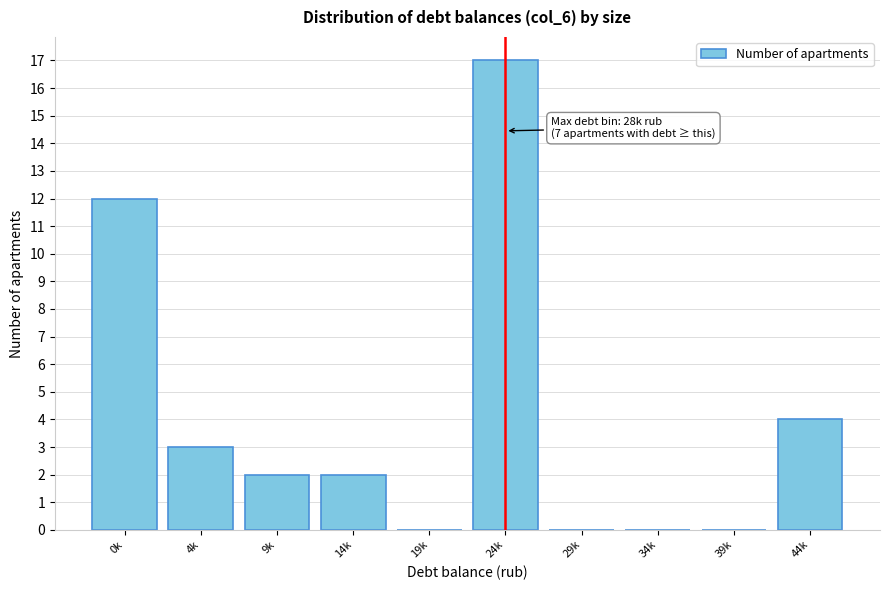

Reading left to right, transcribe all the data shown in this chart.

0k=12	4k=3	9k=2	14k=2	19k=0	24k=17	29k=0	34k=0	39k=0	44k=4